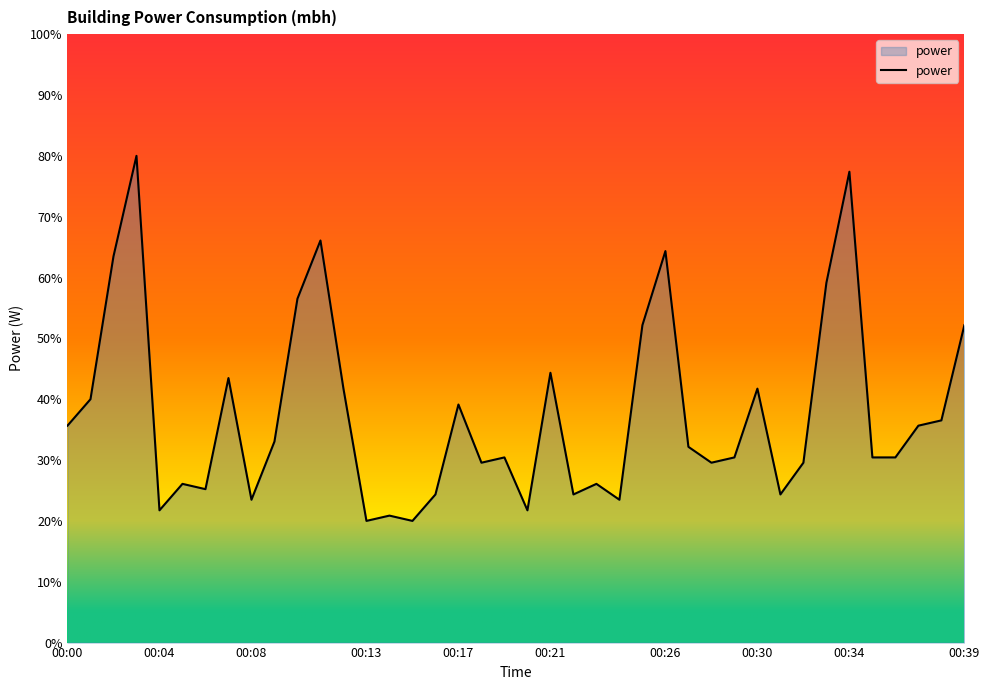

What is the greatest value displayed?

80.0